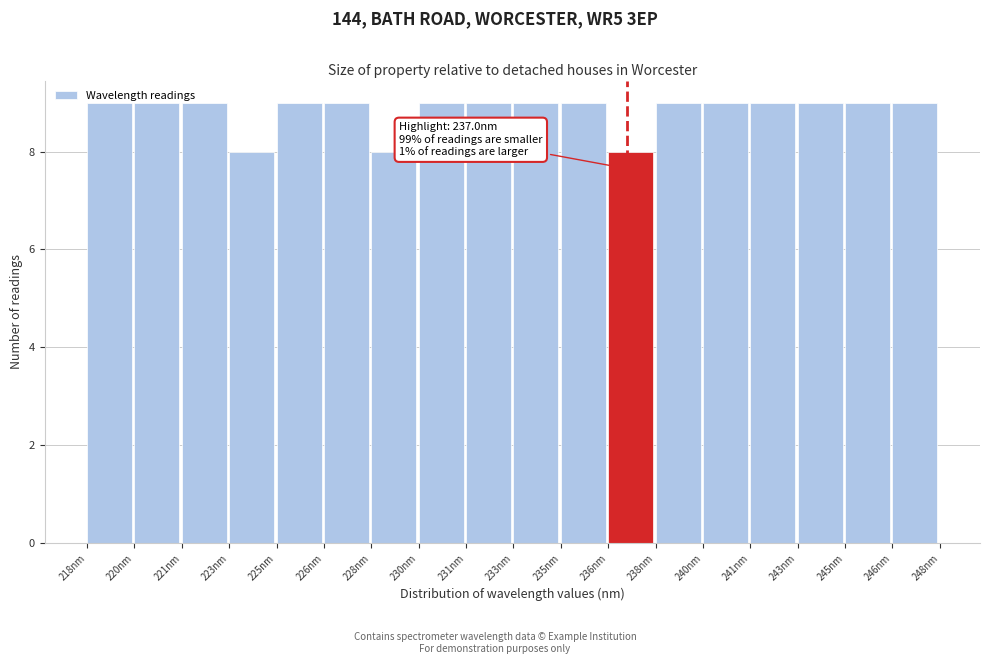

What is the sum of all values?

159